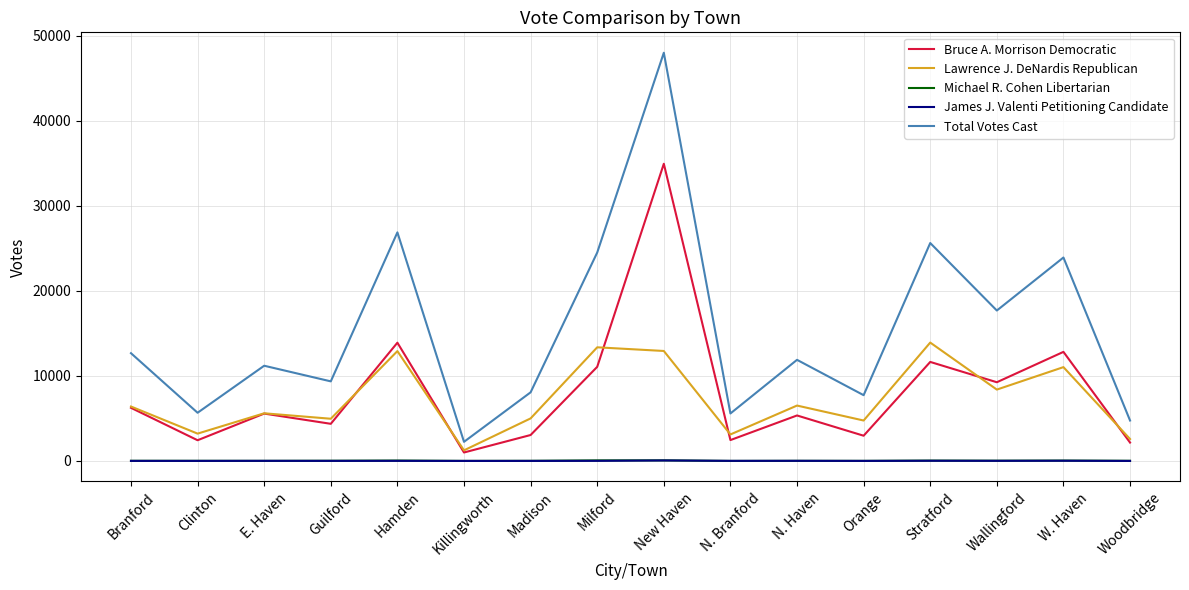

True or false: James J. Valenti Petitioning Candidate and Total Votes Cast intersect in this chart.

False